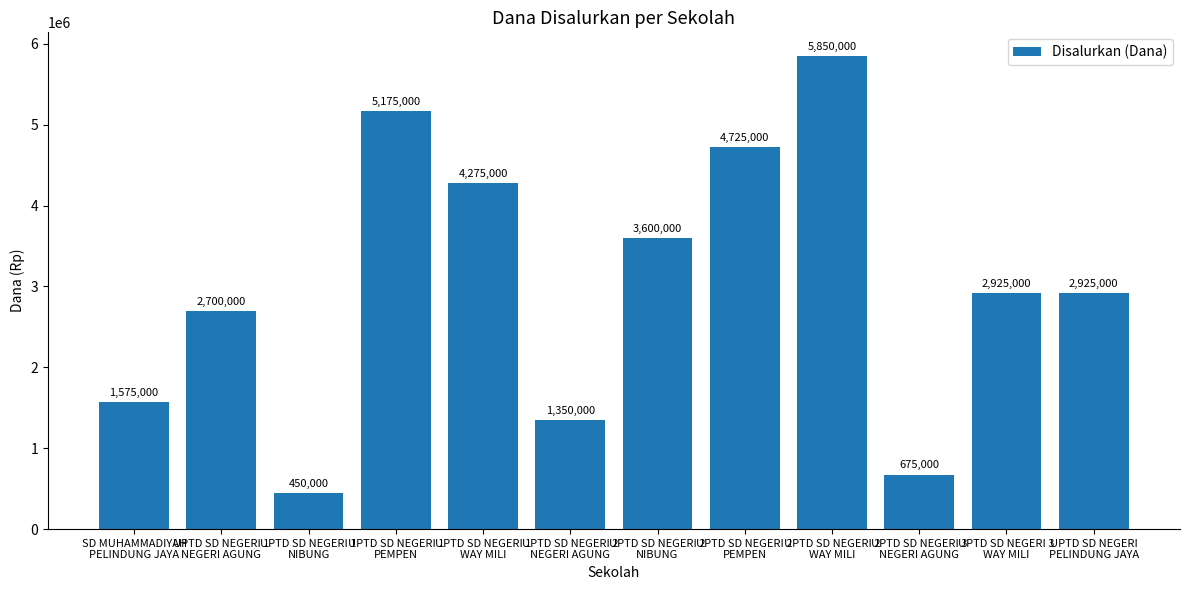

Which label corresponds to the smallest value in the chart?

UPTD SD NEGERI 1
NIBUNG